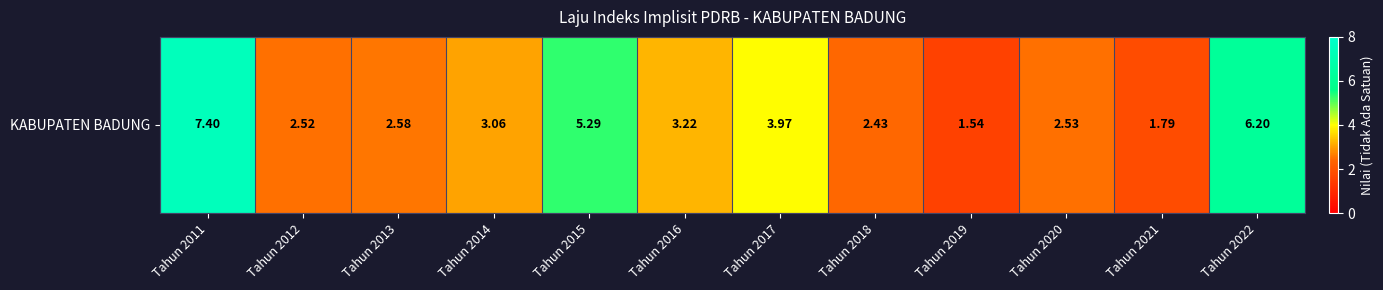

What is the average value?

3.5